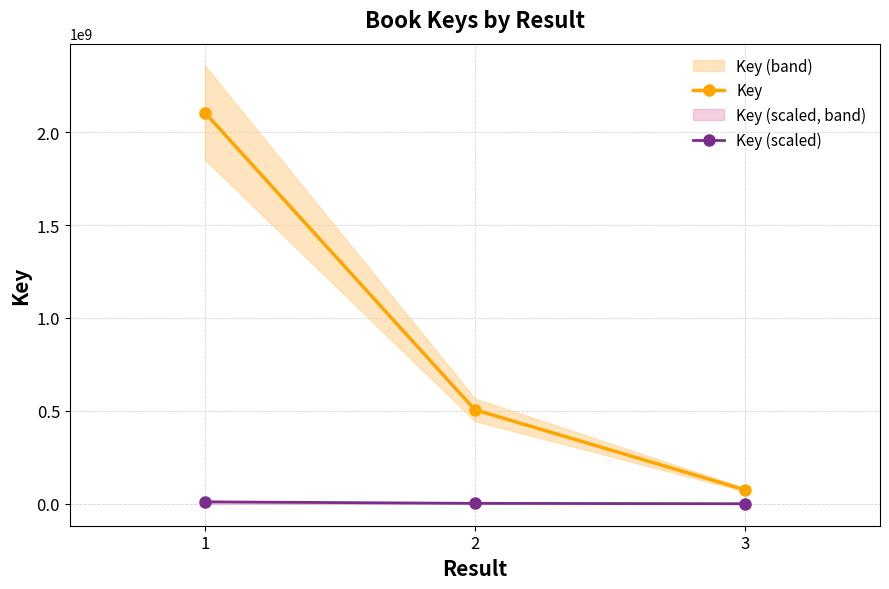

Which category has the lowest value in the Key (scaled) series?

3